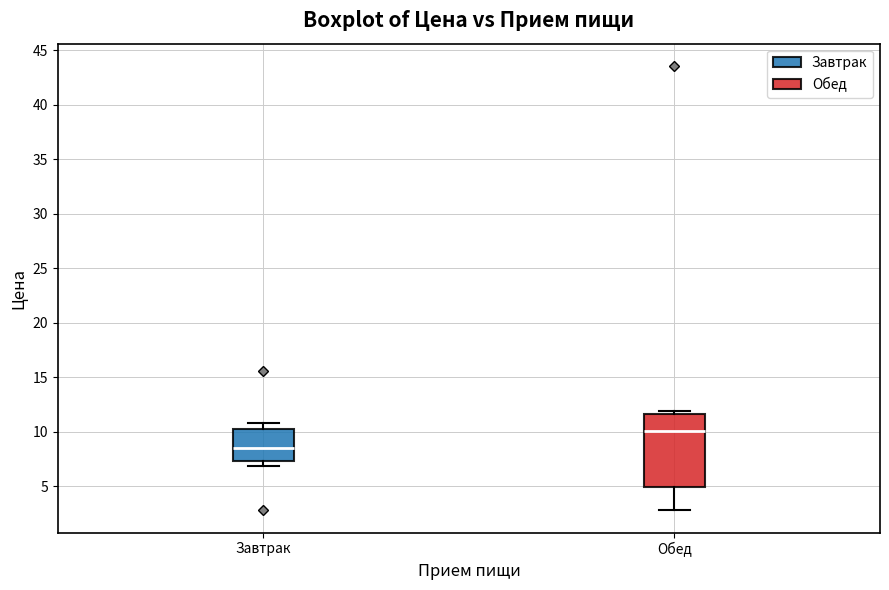

Reading left to right, read every box against the y-axis: the position of its median line, the range the box covers, and the ends of its whiskers. The values are not printed on the chart, so give them approximately, as read against the axis.

Завтрак: median 8.5, box 7.5 to 10.0, whiskers 7.0 to 11.0
Обед: median 10.0, box 5.0 to 11.5, whiskers 3.0 to 12.0